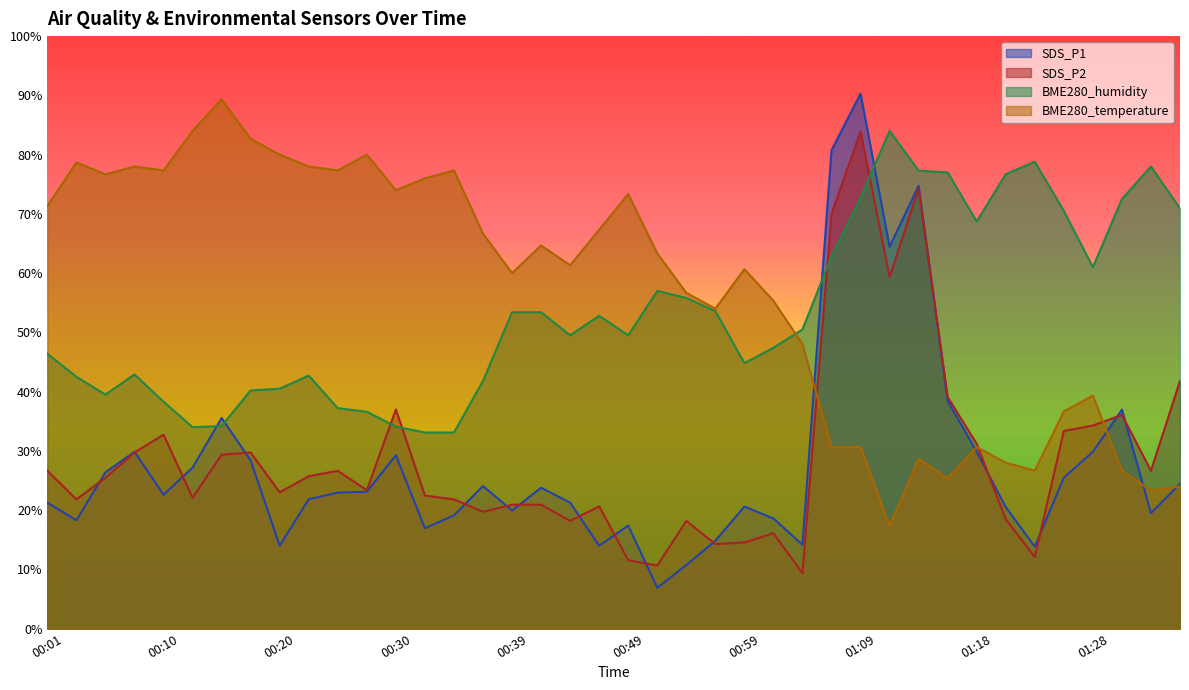

How many values in the SDS_P1 series are below 22?

19